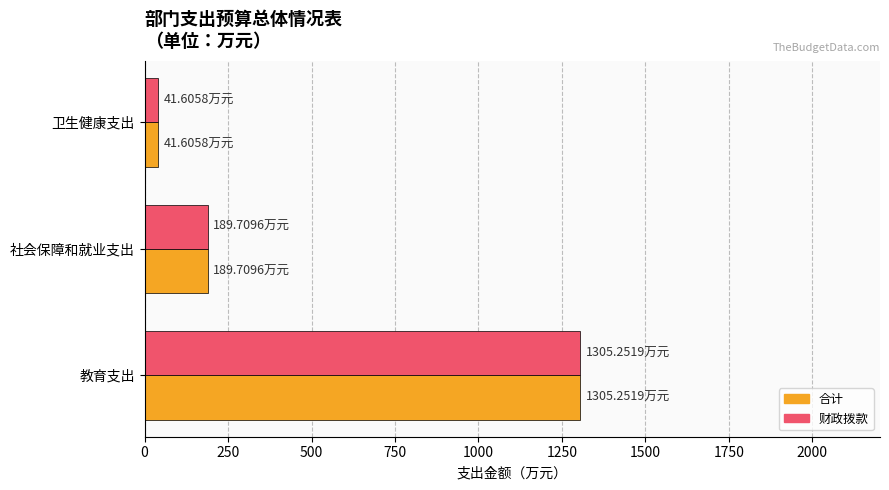

Where is 合计 nearest to the value 673?

社会保障和就业支出